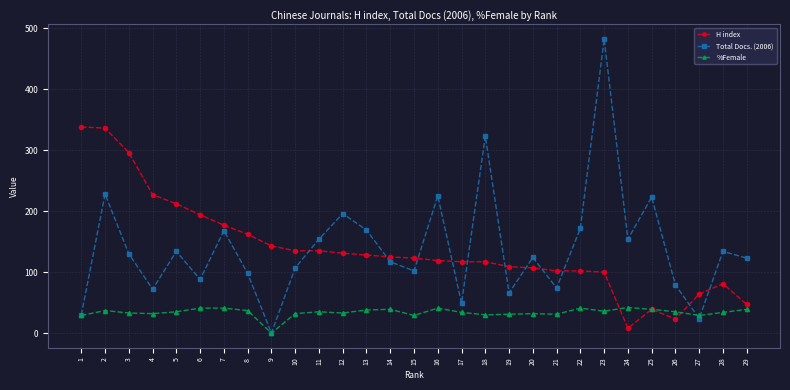

Which series has the widest spread of values?

Total Docs. (2006)